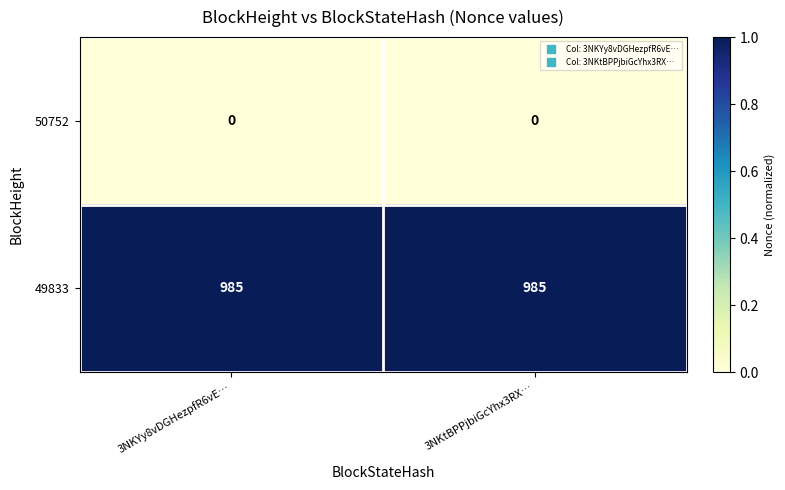

Reading left to right, transcribe all the data shown in this chart.

50752: 0	0
49833: 985	985